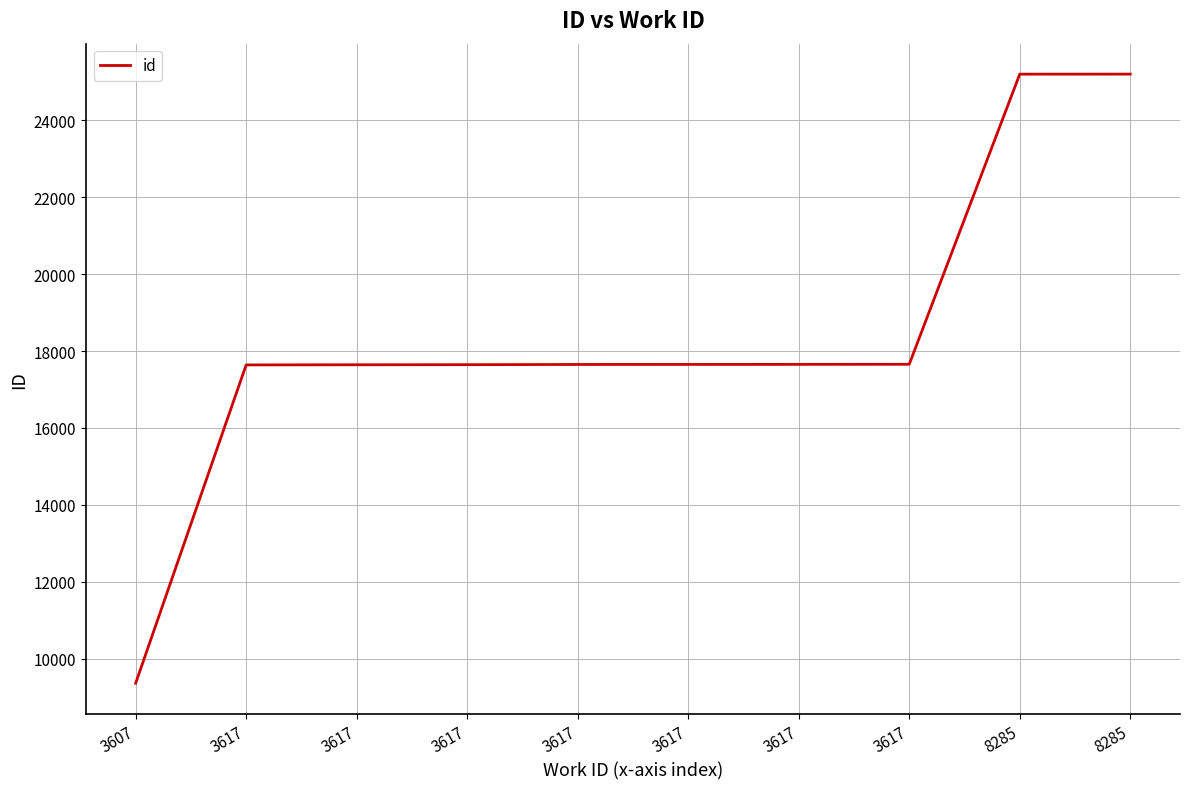

Does the chart have visible grid lines?

Yes